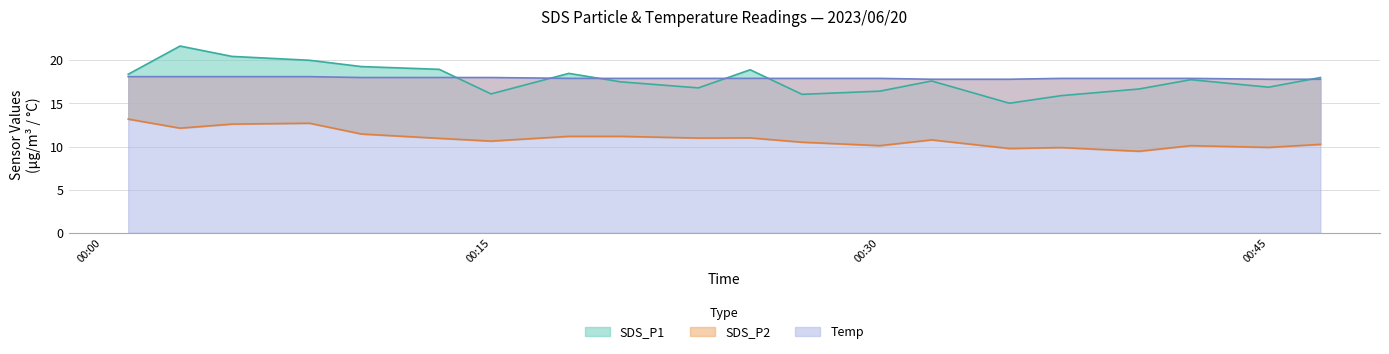

True or false: SDS_P1 and SDS_P2 cross at least once.

False